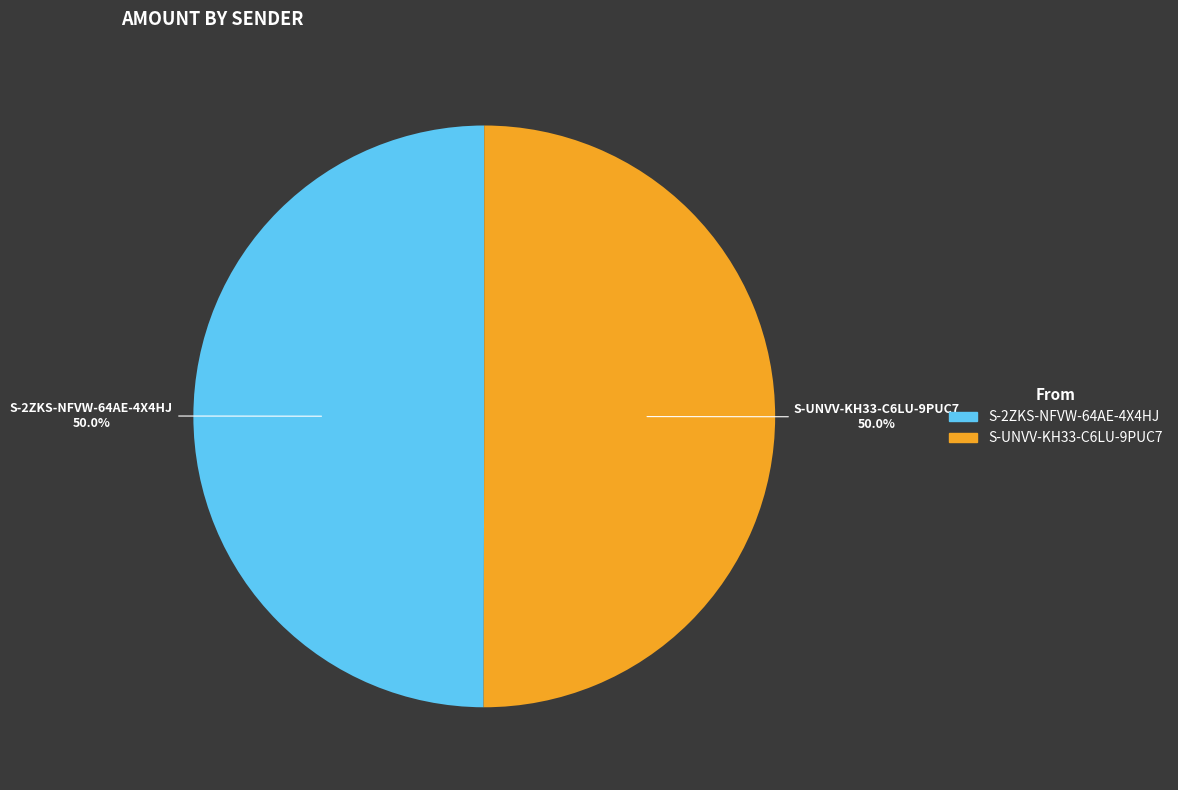

What is the total percentage of S-UNVV-KH33-C6LU-9PUC7 and S-2ZKS-NFVW-64AE-4X4HJ?

100.0%